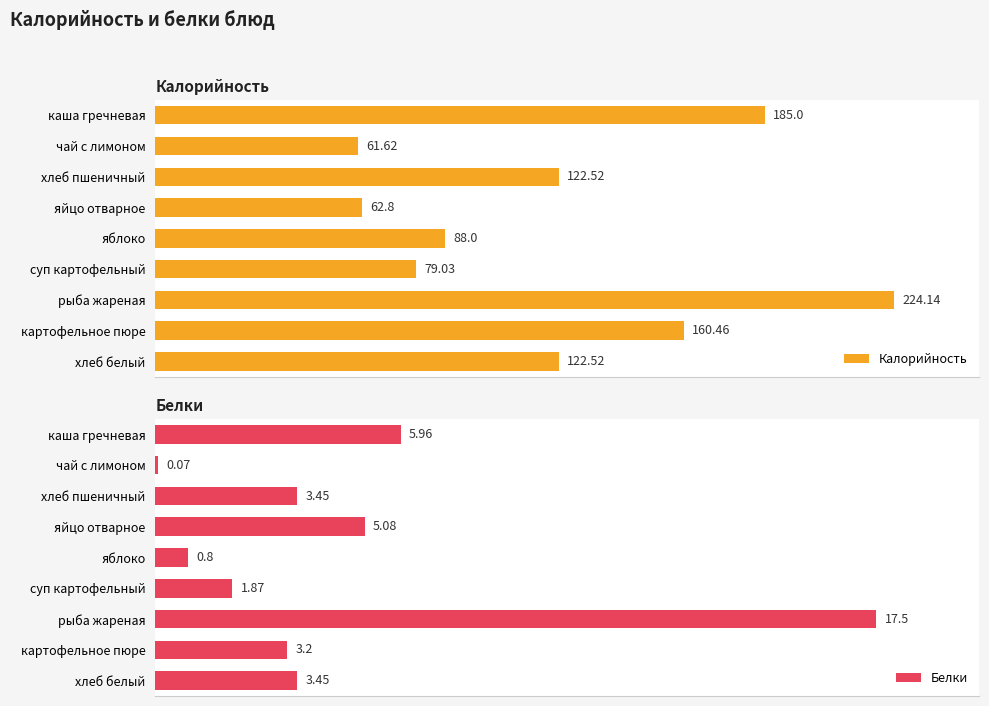

List the series in order of their peak value, highest first.

Калорийность, Белки